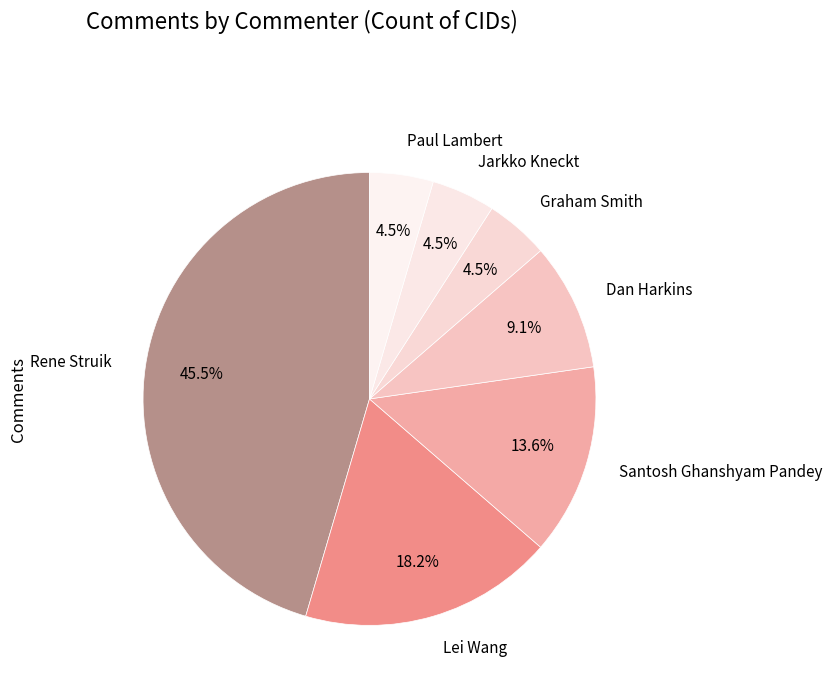

To the nearest percent, what is the difference between the Graham Smith and Dan Harkins slice percentages?

5%